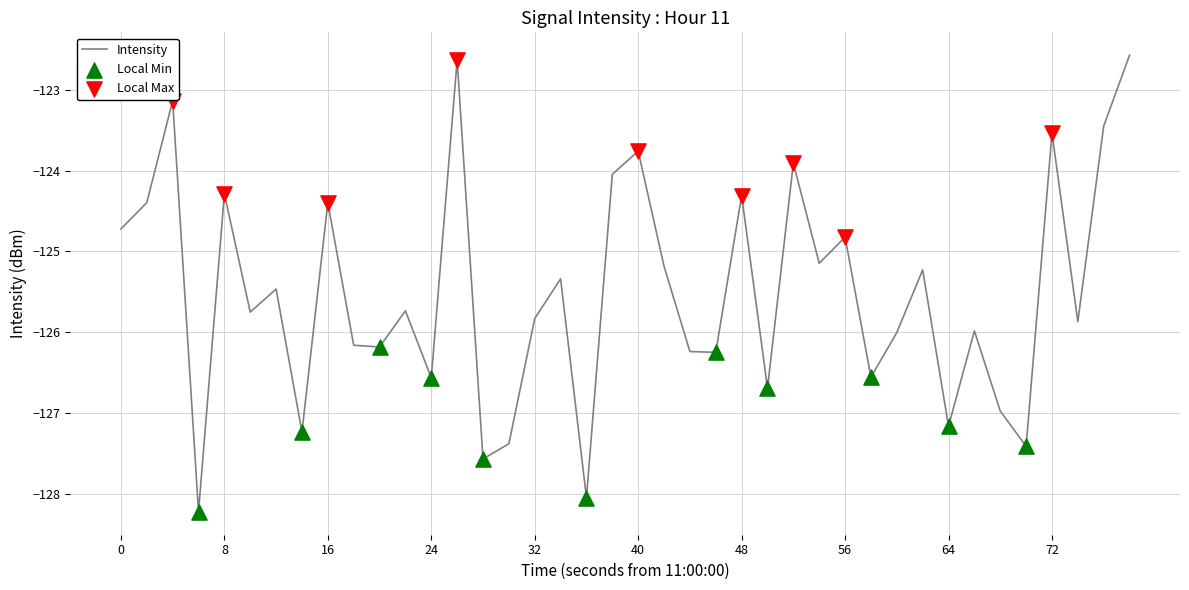

What is the smallest value displayed?

-128.2